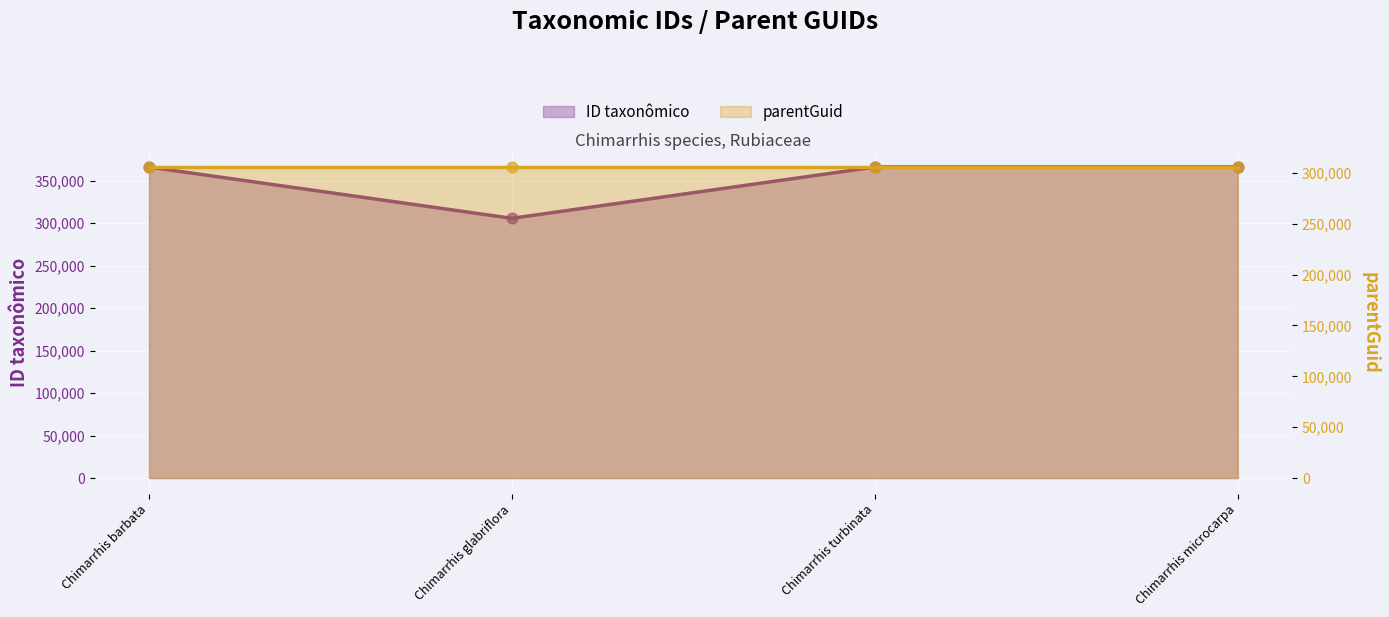

Which series has the largest Y range (max minus min)?

ID taxonômico line